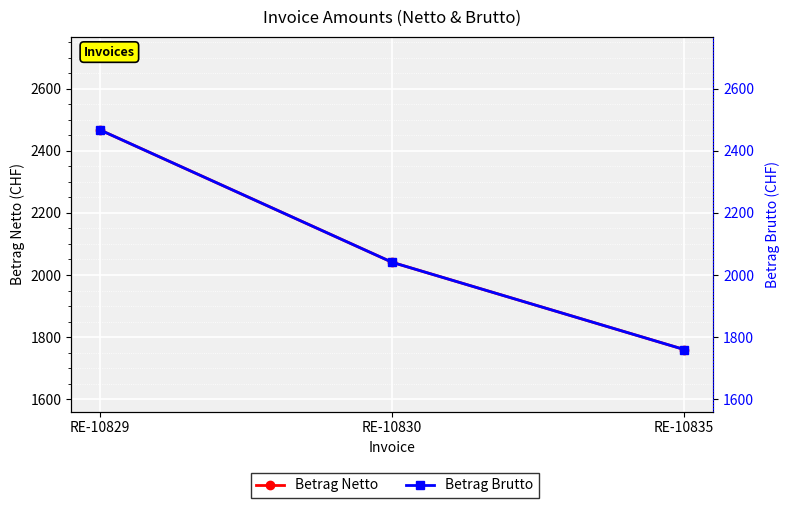

Reading left to right, transcribe all the data shown in this chart.

Betrag Netto: 2466.6	2040.7	1760.0
Betrag Brutto: 2466.6	2040.7	1760.0